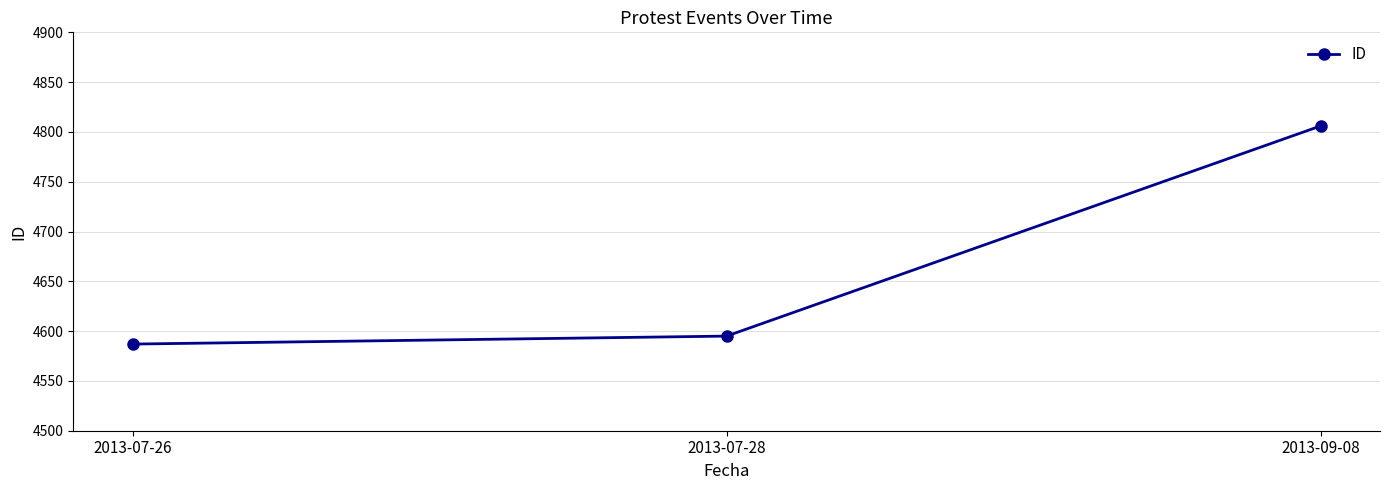

What is the maximum value shown in the chart?

4806